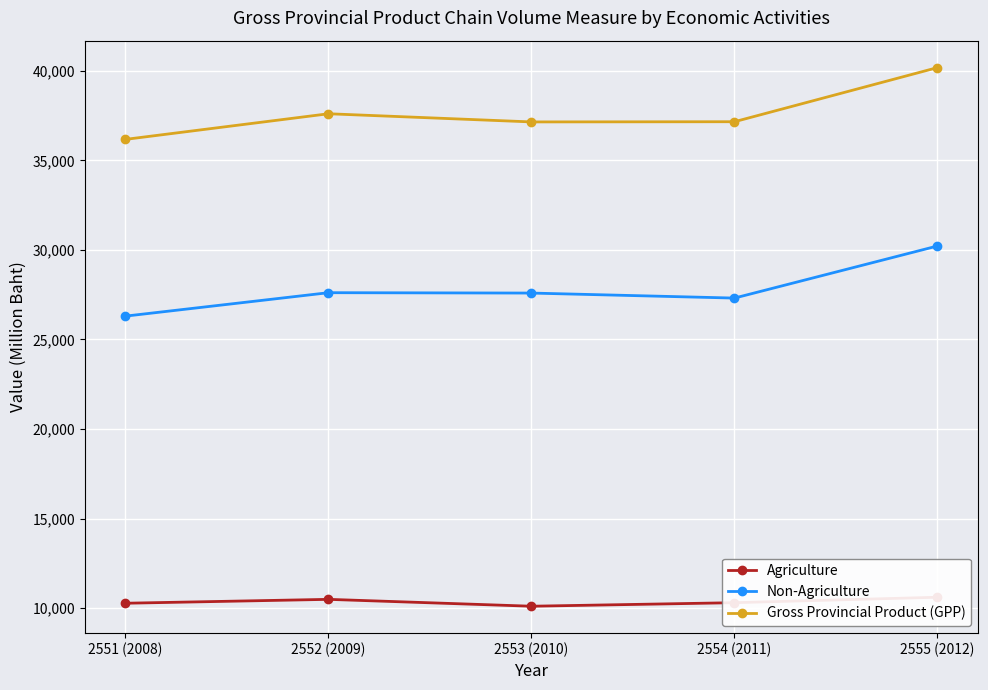

Which label corresponds to the smallest value in the chart?

2553 (2010)